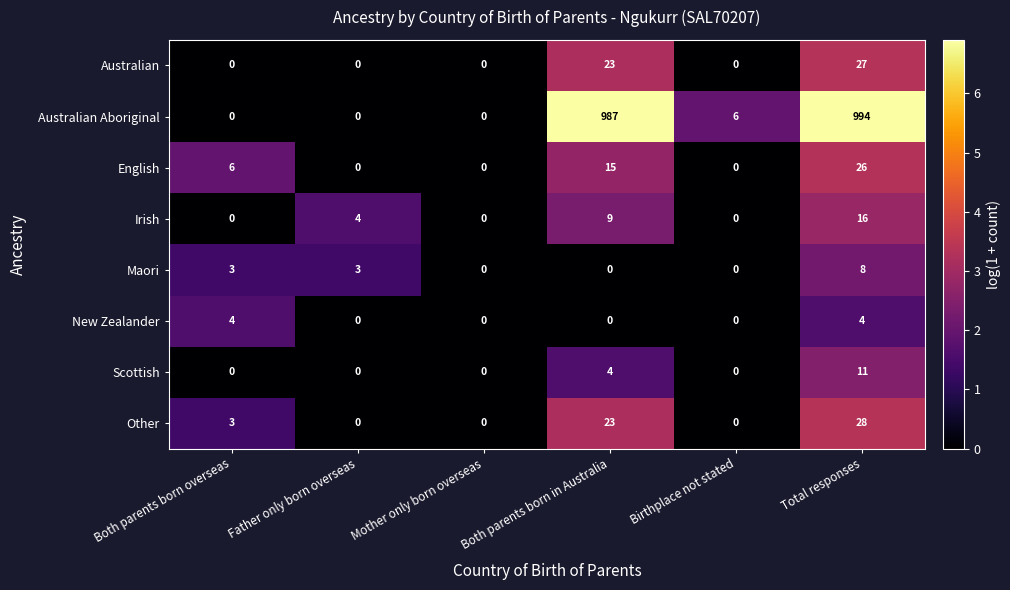

Which series changed the most between Mother only born overseas and Total responses?

Australian Aboriginal